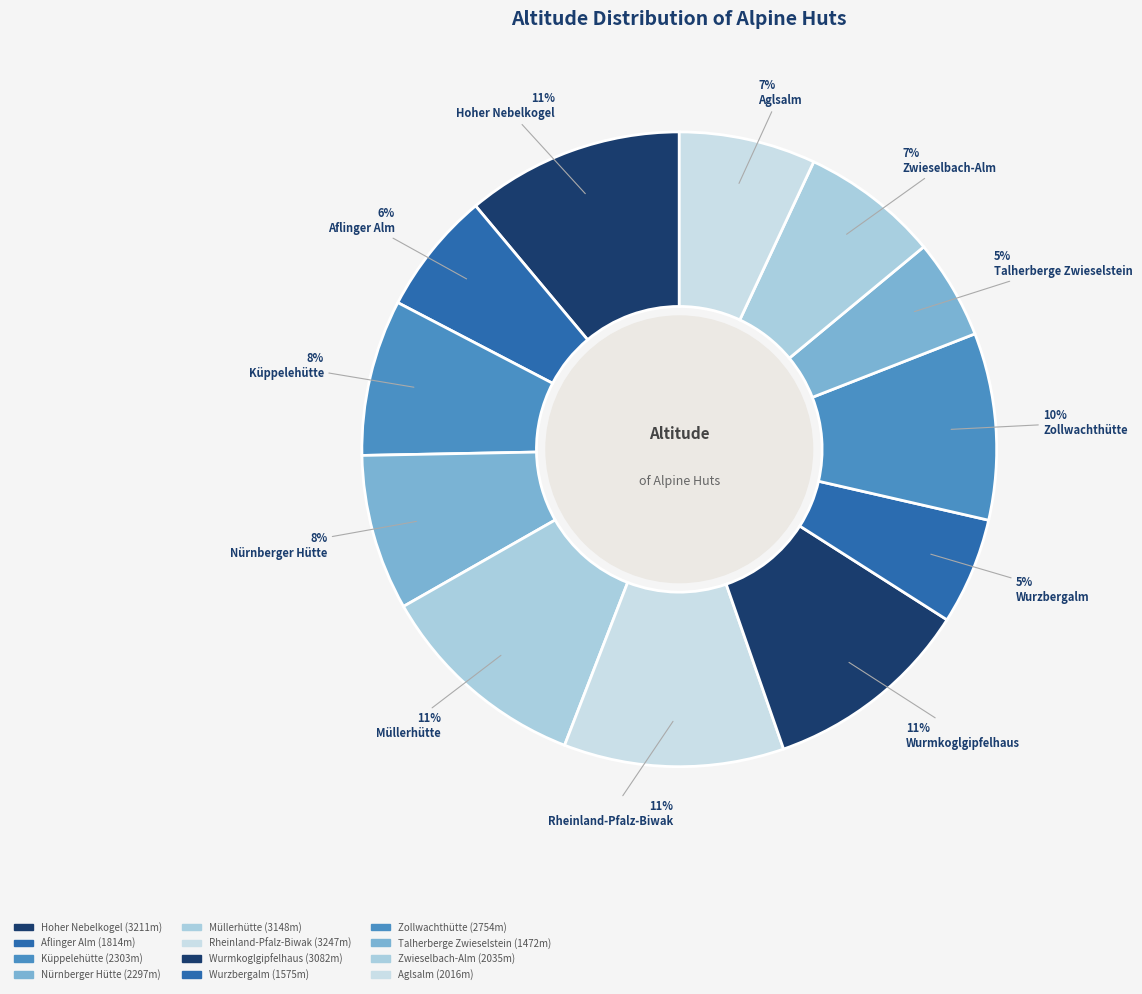

What percentage do Rheinland-Pfalz-Biwak and Zwieselbach-Alm together represent?

18.2%